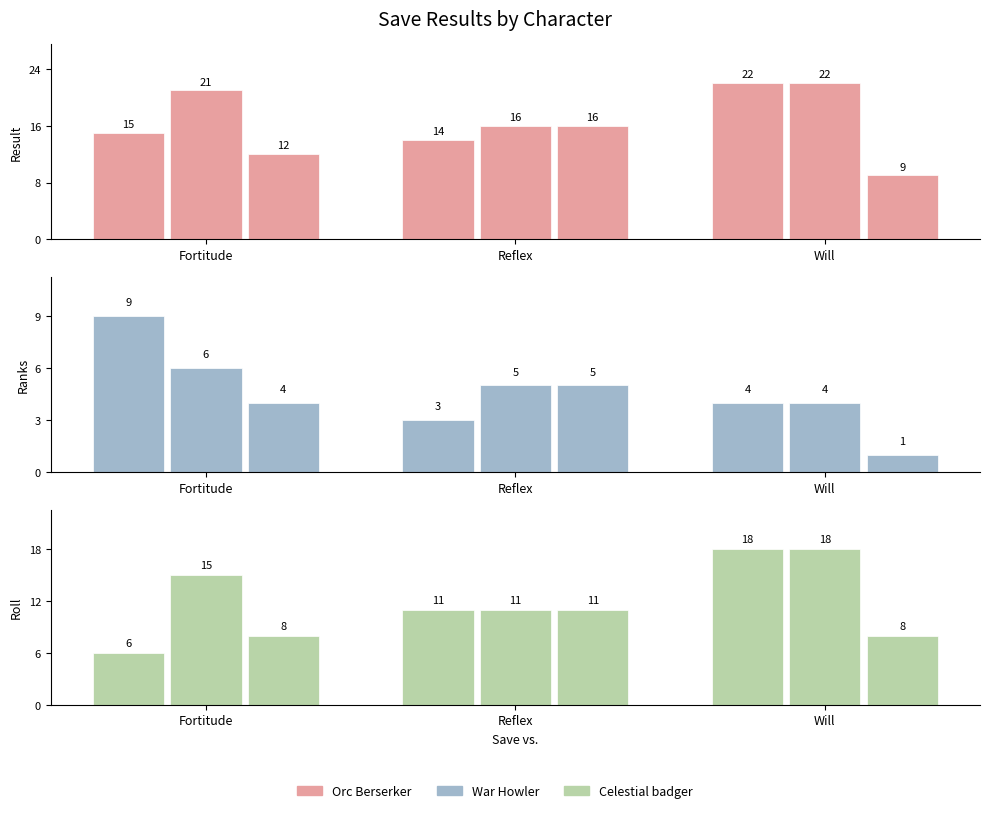

How many data points does each series have?

3